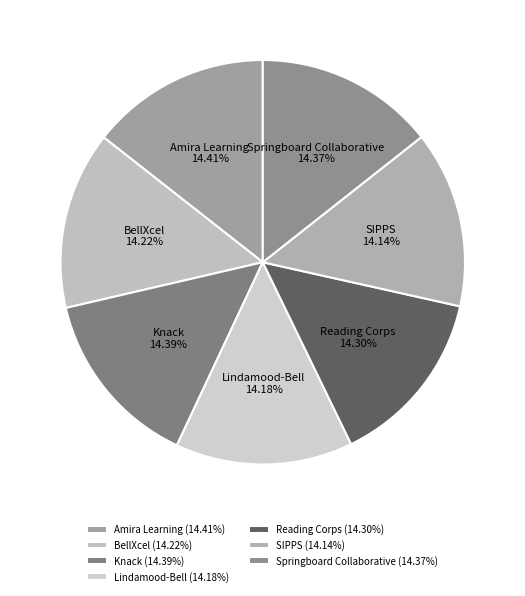

How many segments does this pie chart have?

7